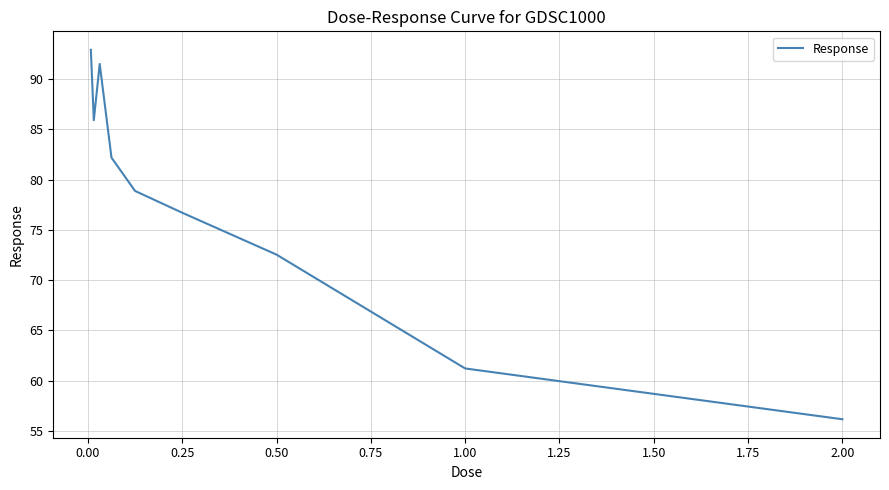

What is the difference between the maximum and minimum values?

36.7